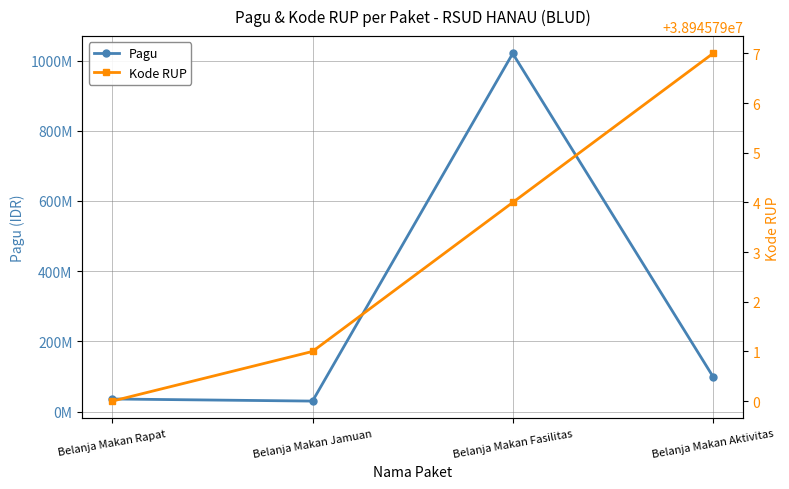

What is the label of the 3rd point from the right?

Belanja Makan Jamuan